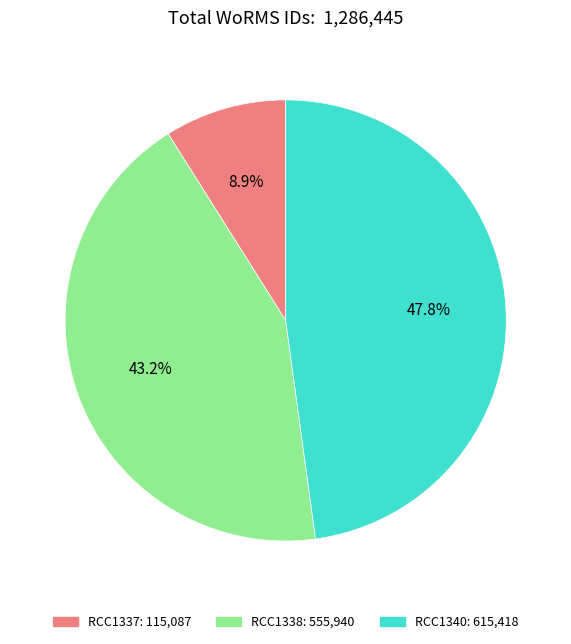

What percentage is NOT represented by RCC1337?

91.1%